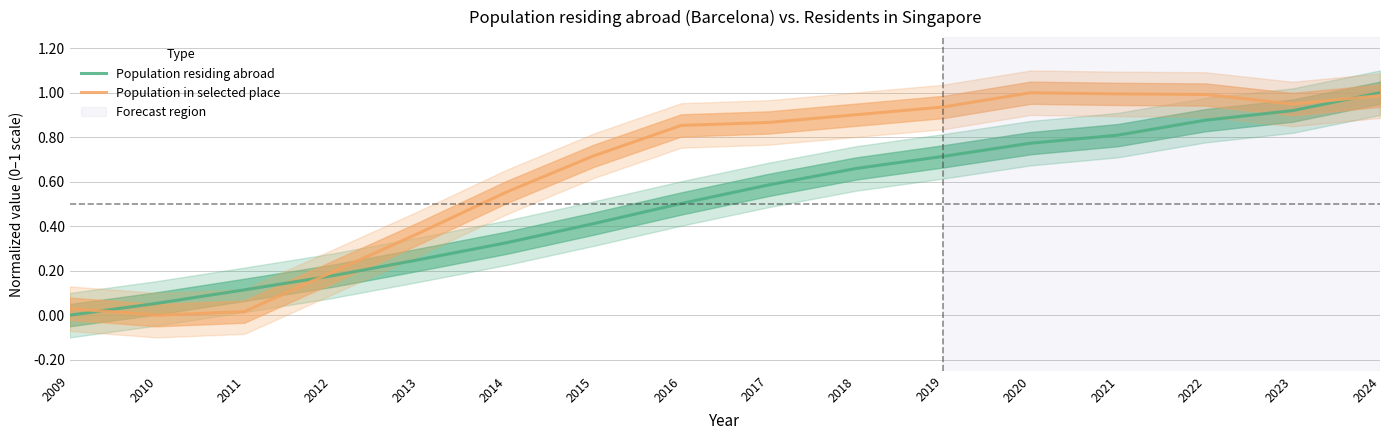

Is this an area chart (filled region under the line)?

No